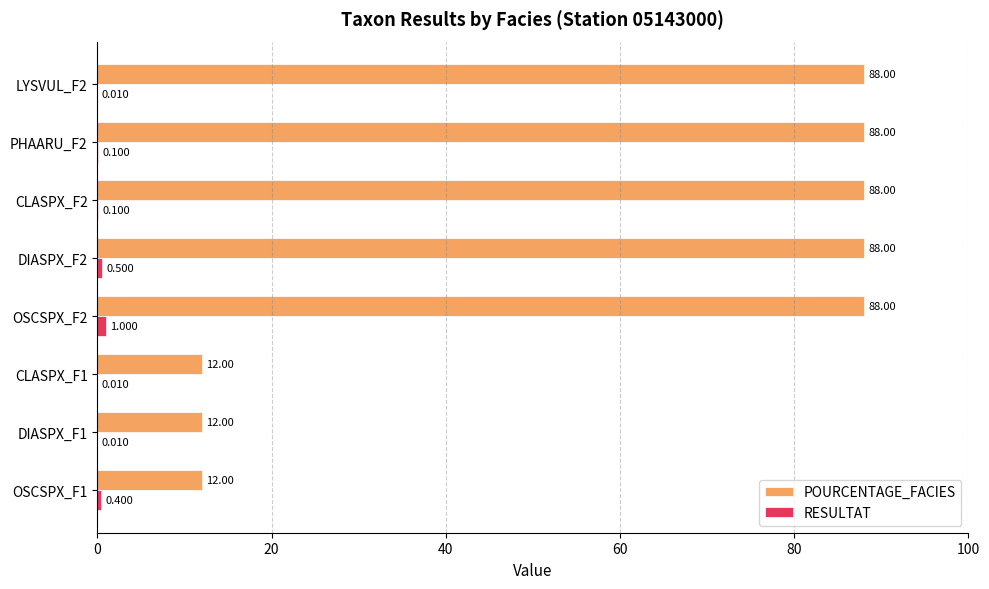

At which category is the sum across all series the highest?

OSCSPX_F2